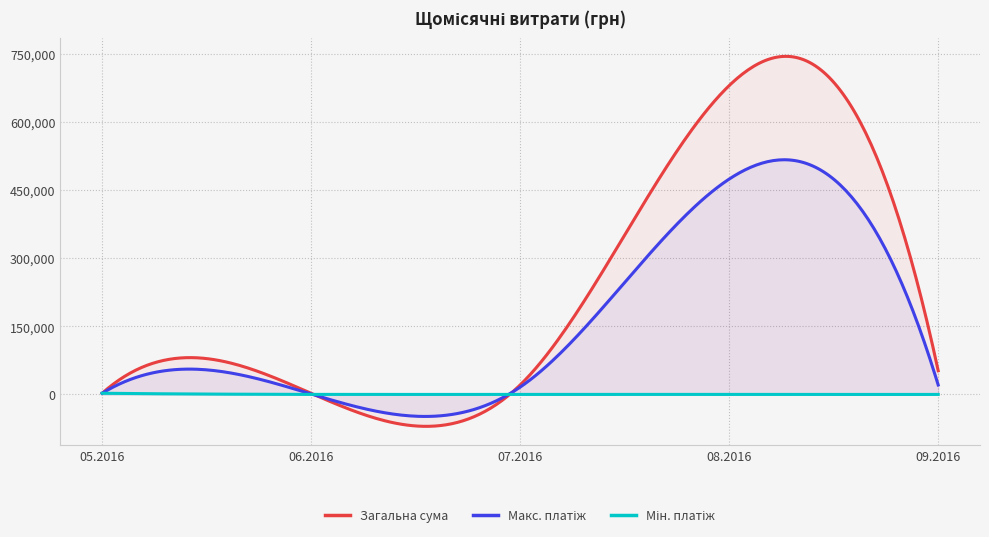

What is the minimum value shown in the chart?

-70236.7